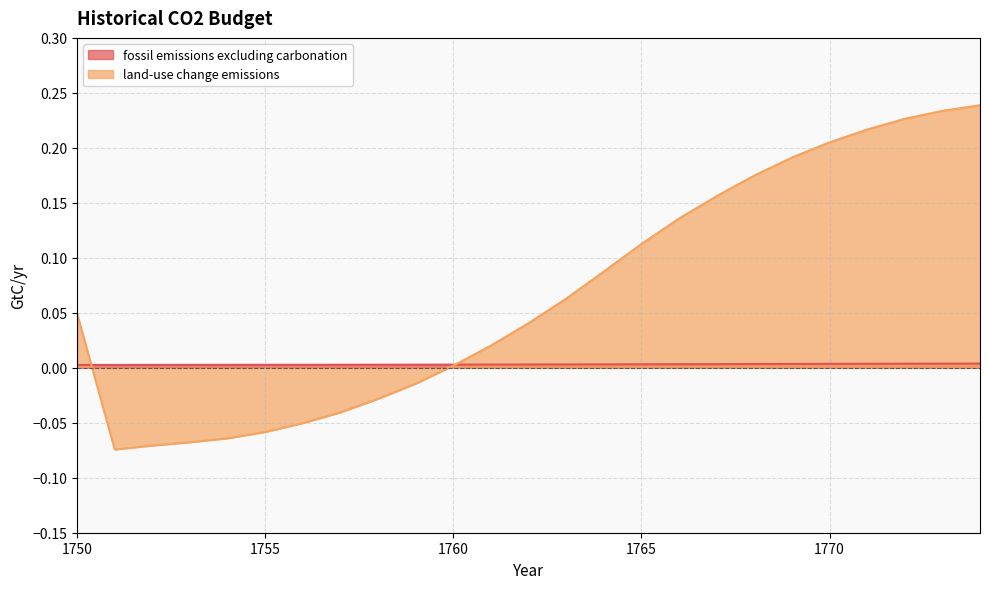

Where is fossil emissions excluding carbonation nearest to the value 0?

1750